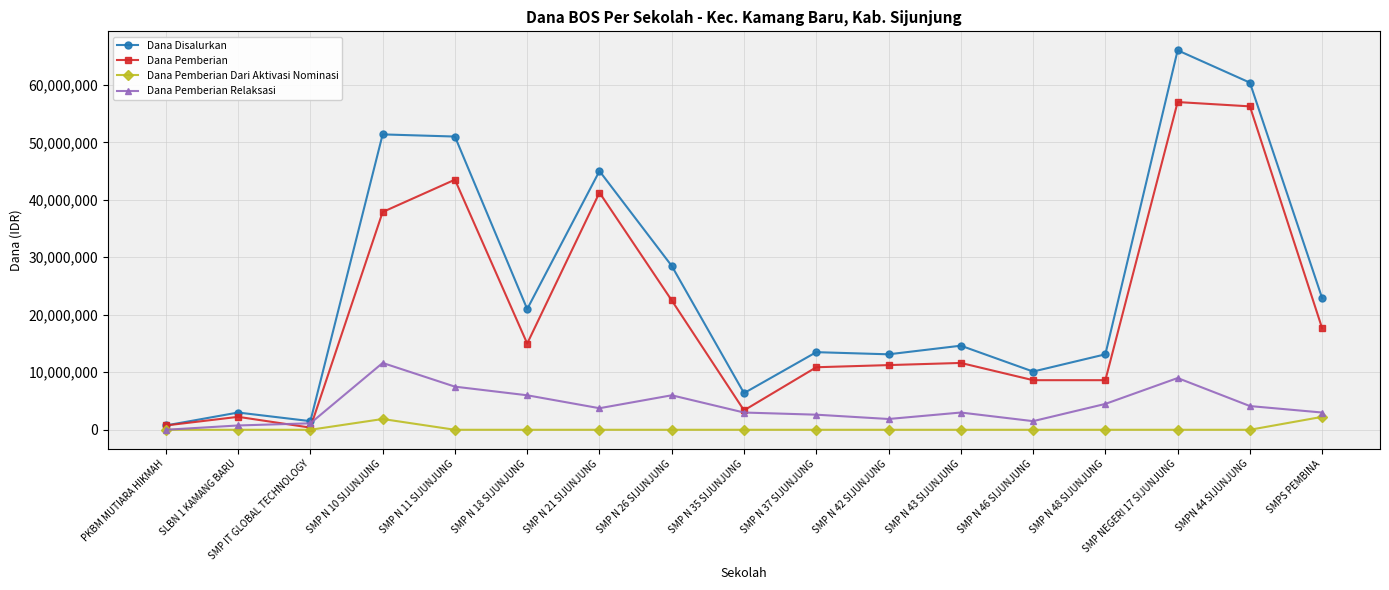

How many values in the Dana Pemberian Relaksasi series are below 3000000?

6